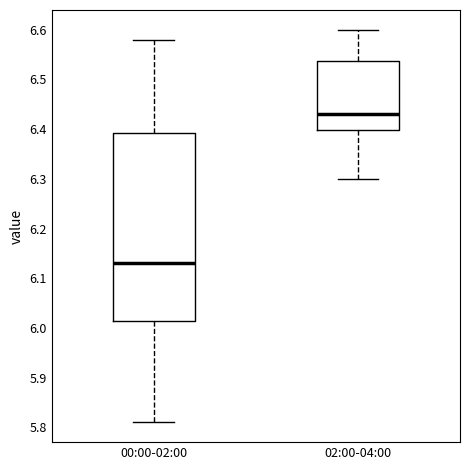

Which box has the highest median line?

02:00-04:00